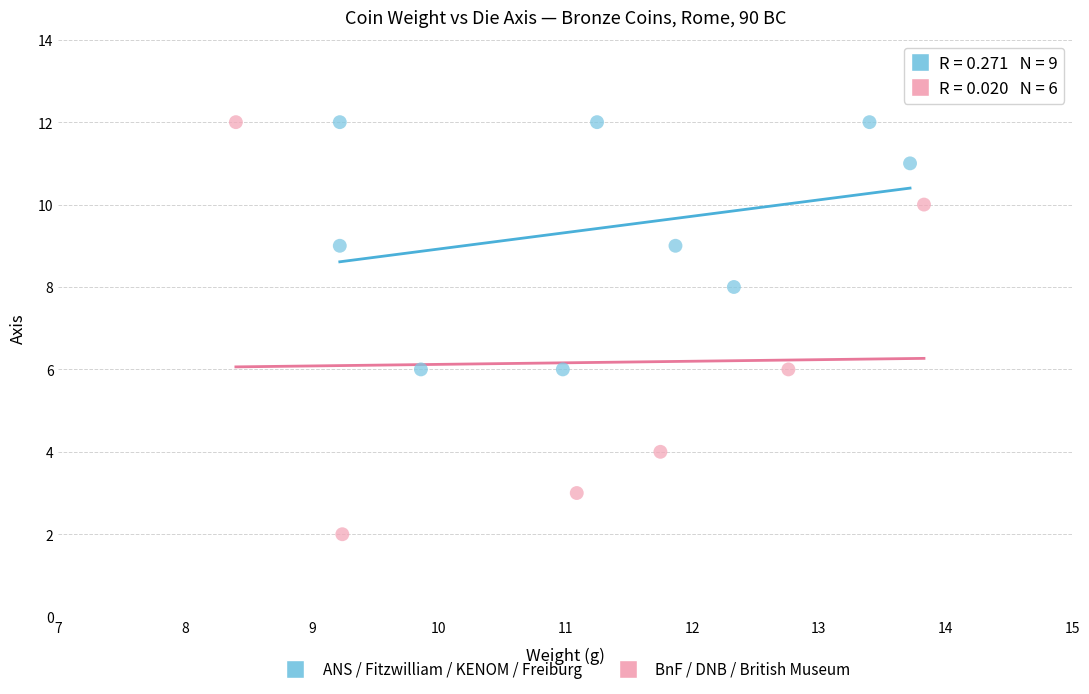

Which series reaches the minimum Y coordinate?

BnF / DNB / British Museum